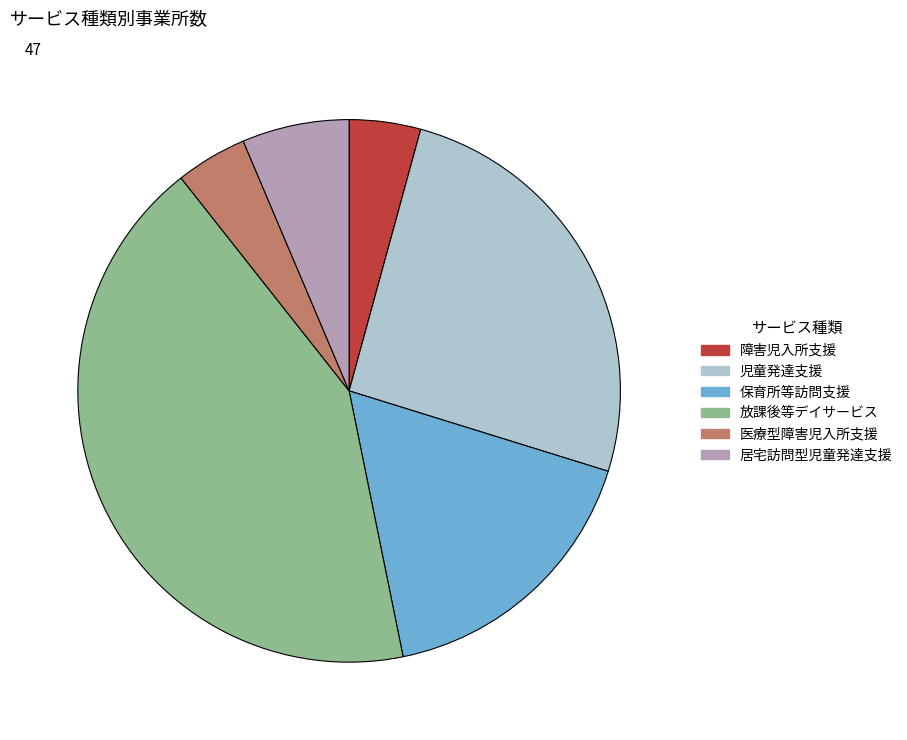

True or false: 放課後等デイサービス accounts for 57% of the total.

False